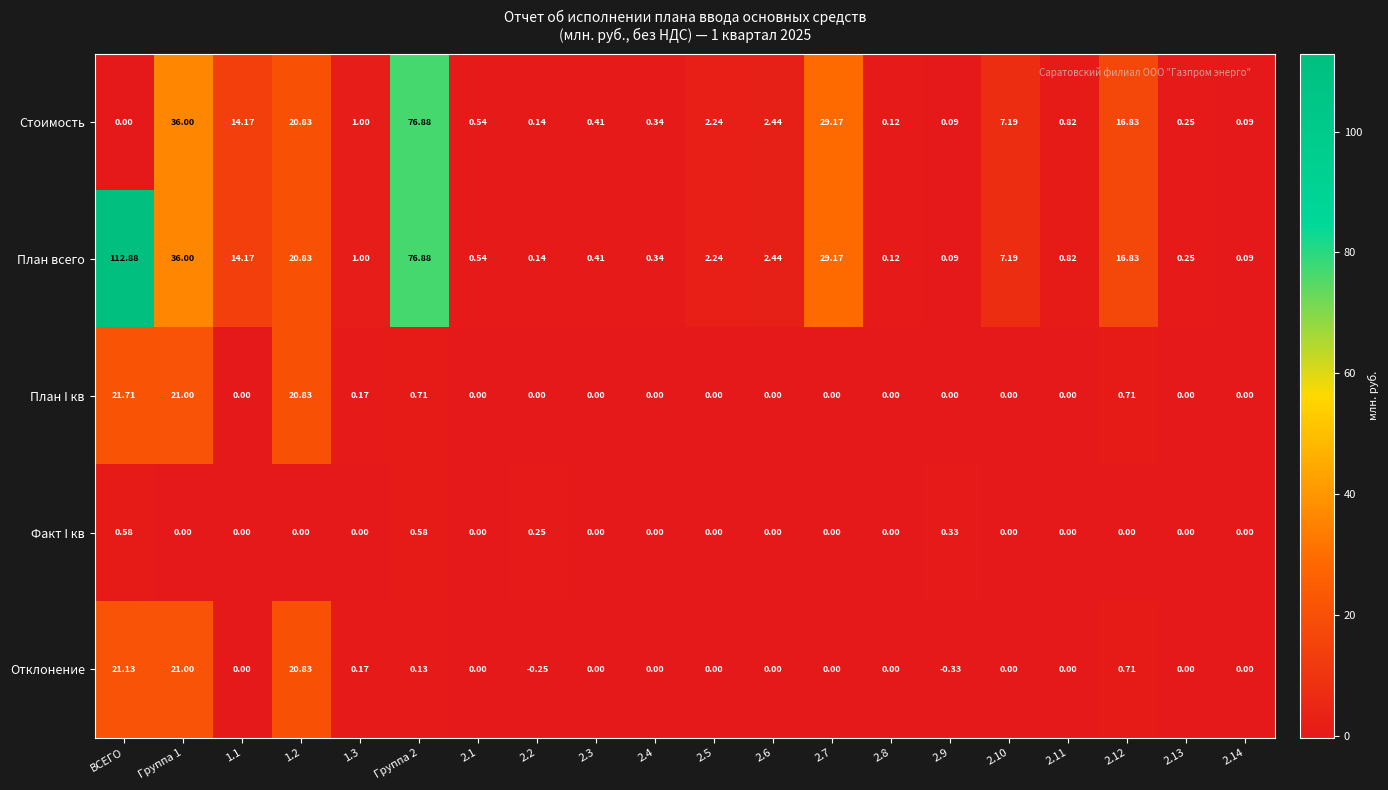

Which series has the largest range (max minus min)?

План всего